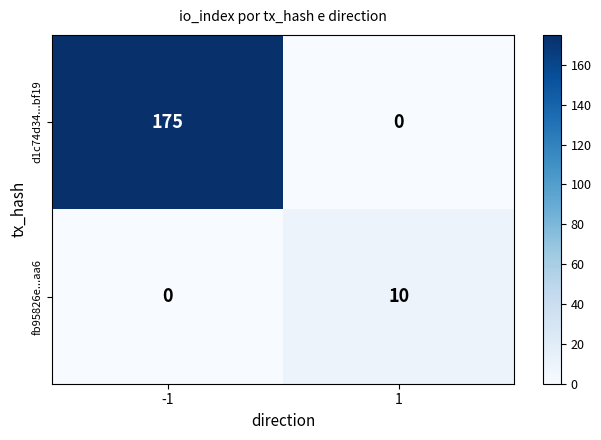

What is the maximum value shown in the chart?

175